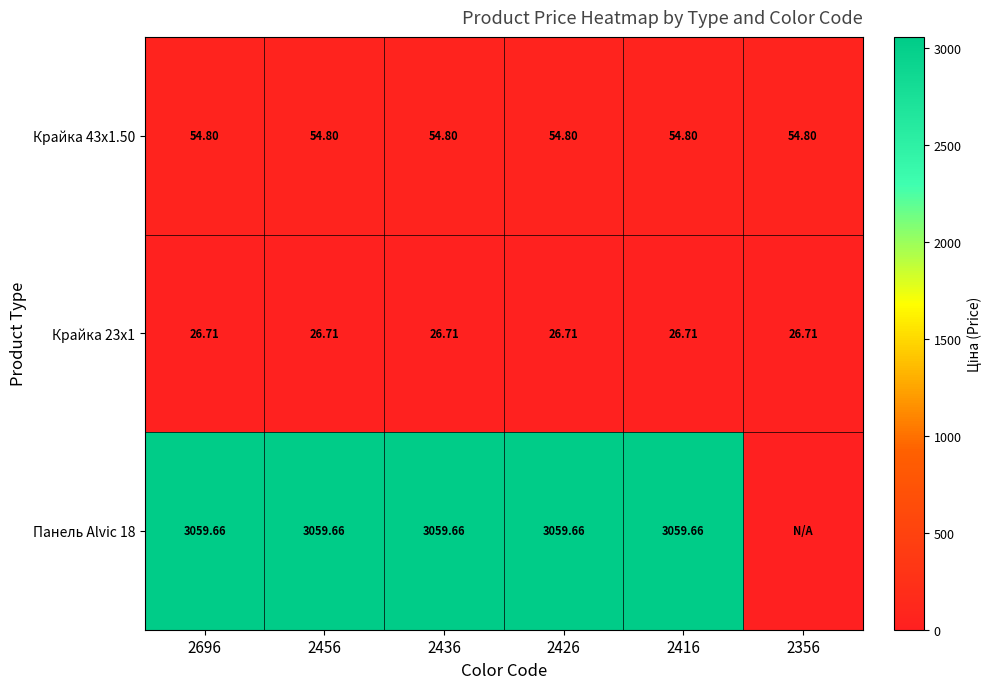

What is the spread (max minus min) of values at 2456?

3032.9